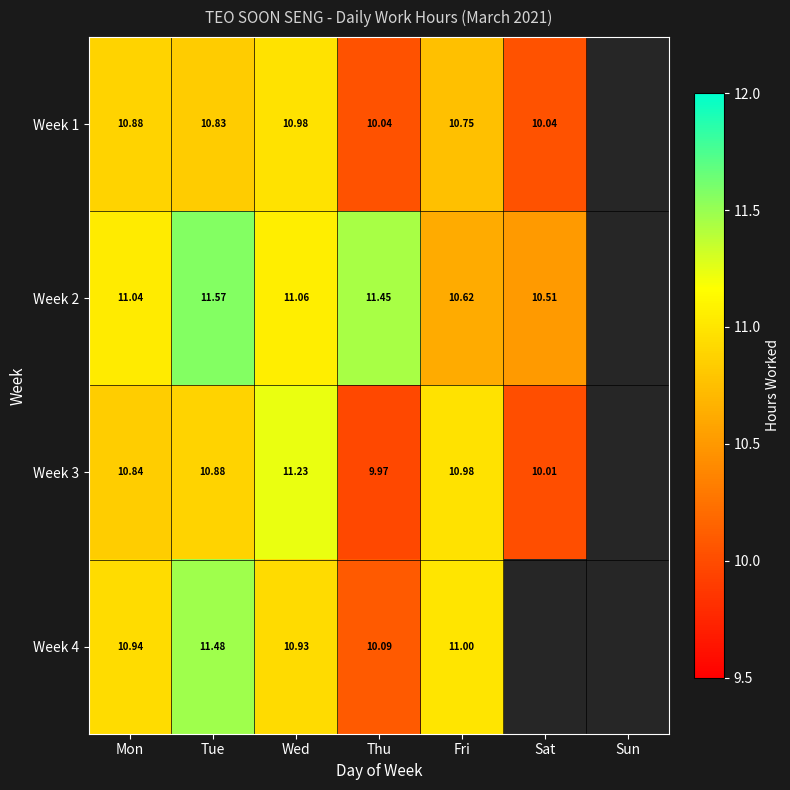

Is the value of Week 4 at Fri greater than the value of Week 3 at Tue?

Yes